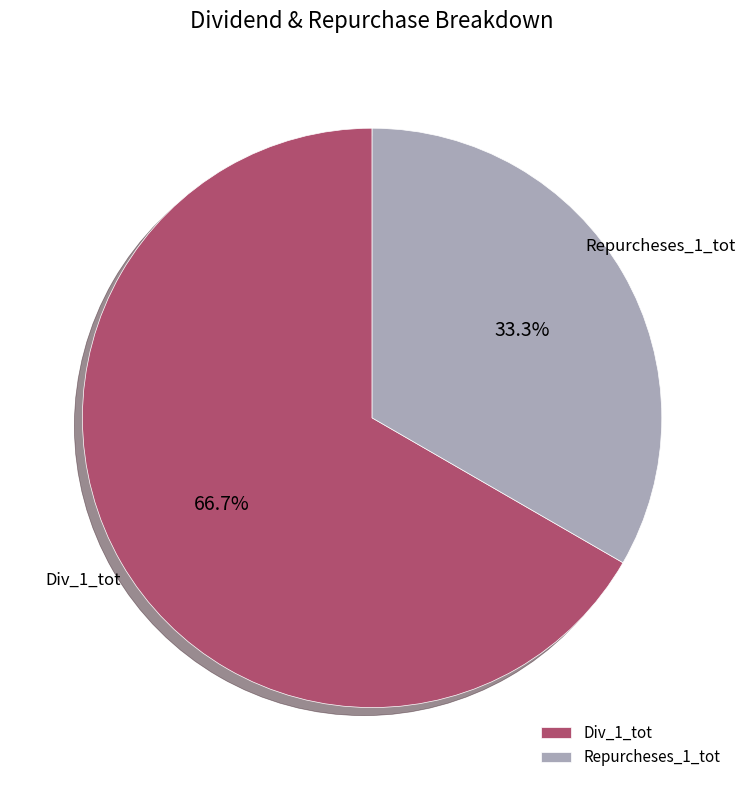

How many segments does this pie chart have?

2